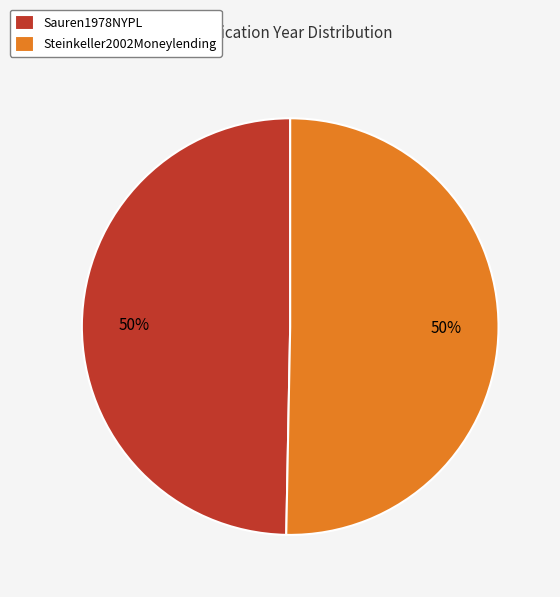

Approximately how many times larger is the value at Steinkeller2002Moneylending compared to Sauren1978NYPL?

1.0